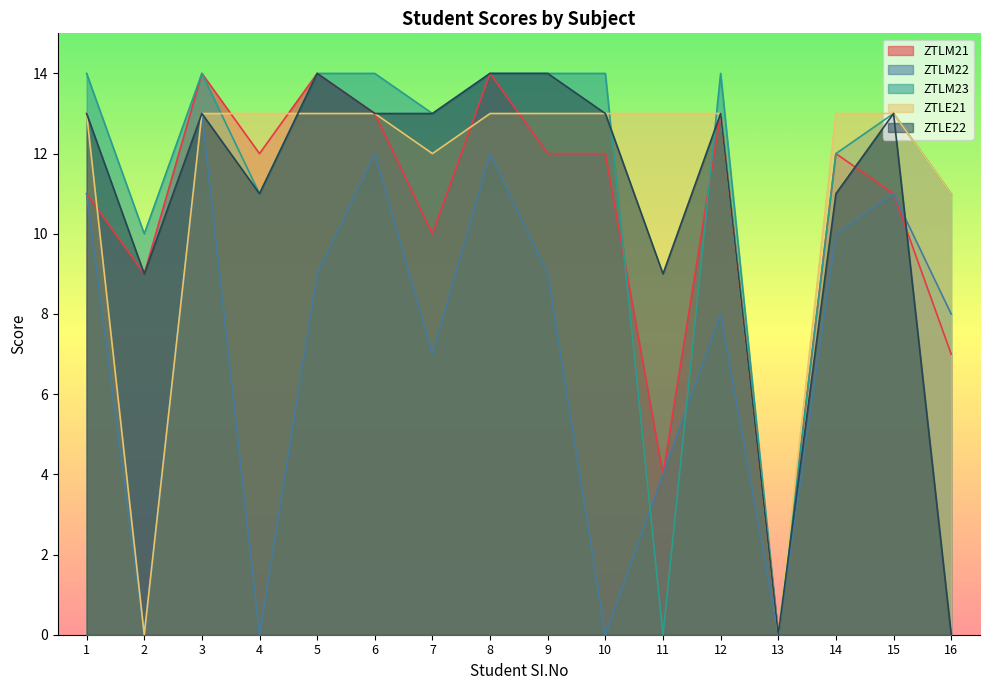

True or false: ZTLE21 has a value of 13 at 8.

True